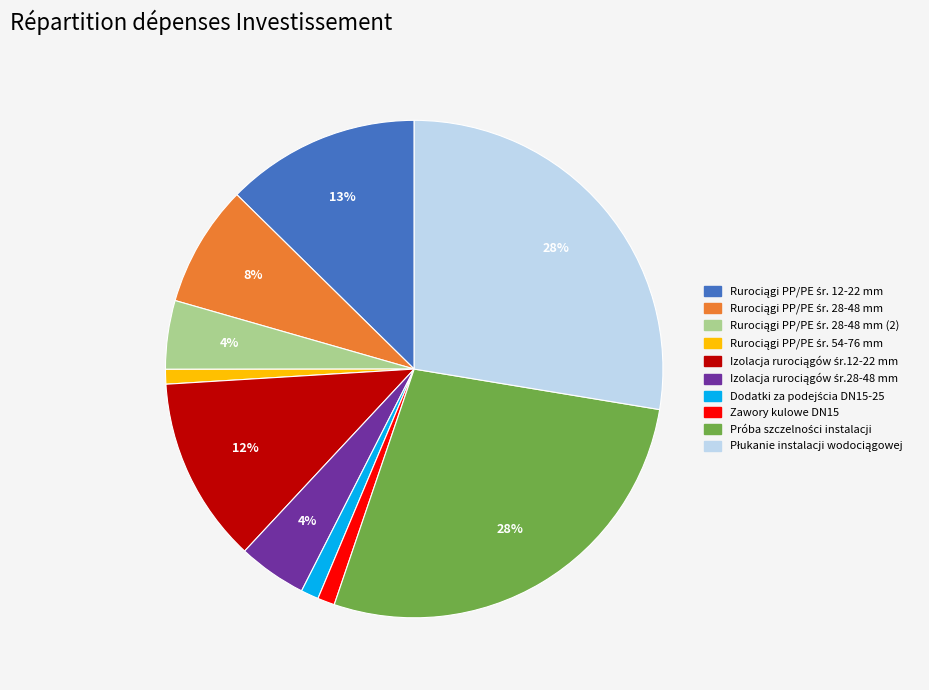

Does any single category account for the majority?

No